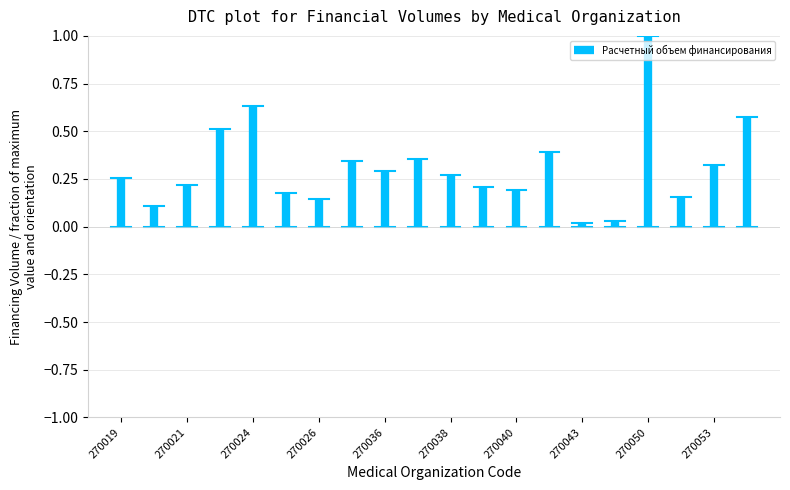

True or false: the data shows 0.1 at 270019.

False